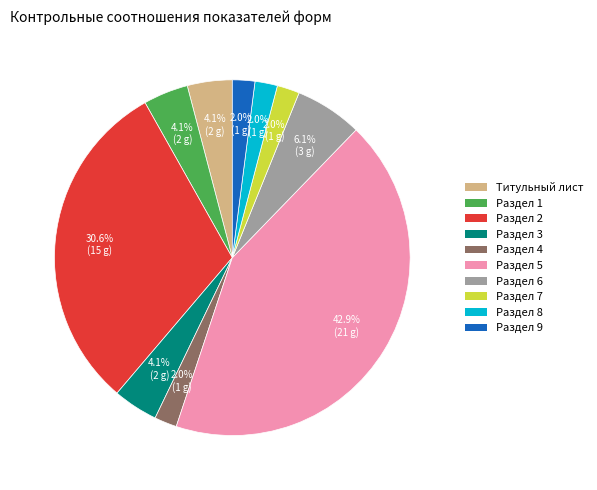

True or false: Раздел 1 accounts for 4% of the total.

True